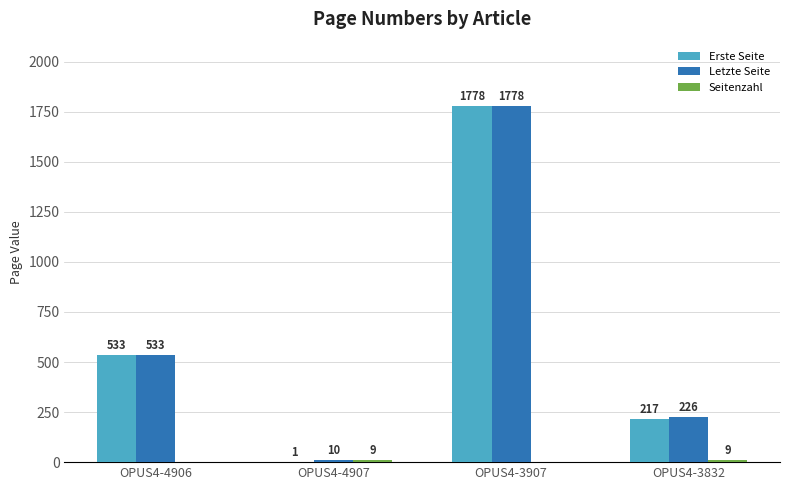

What is the sum of the Erste Seite values at OPUS4-4907 and OPUS4-4906?

534